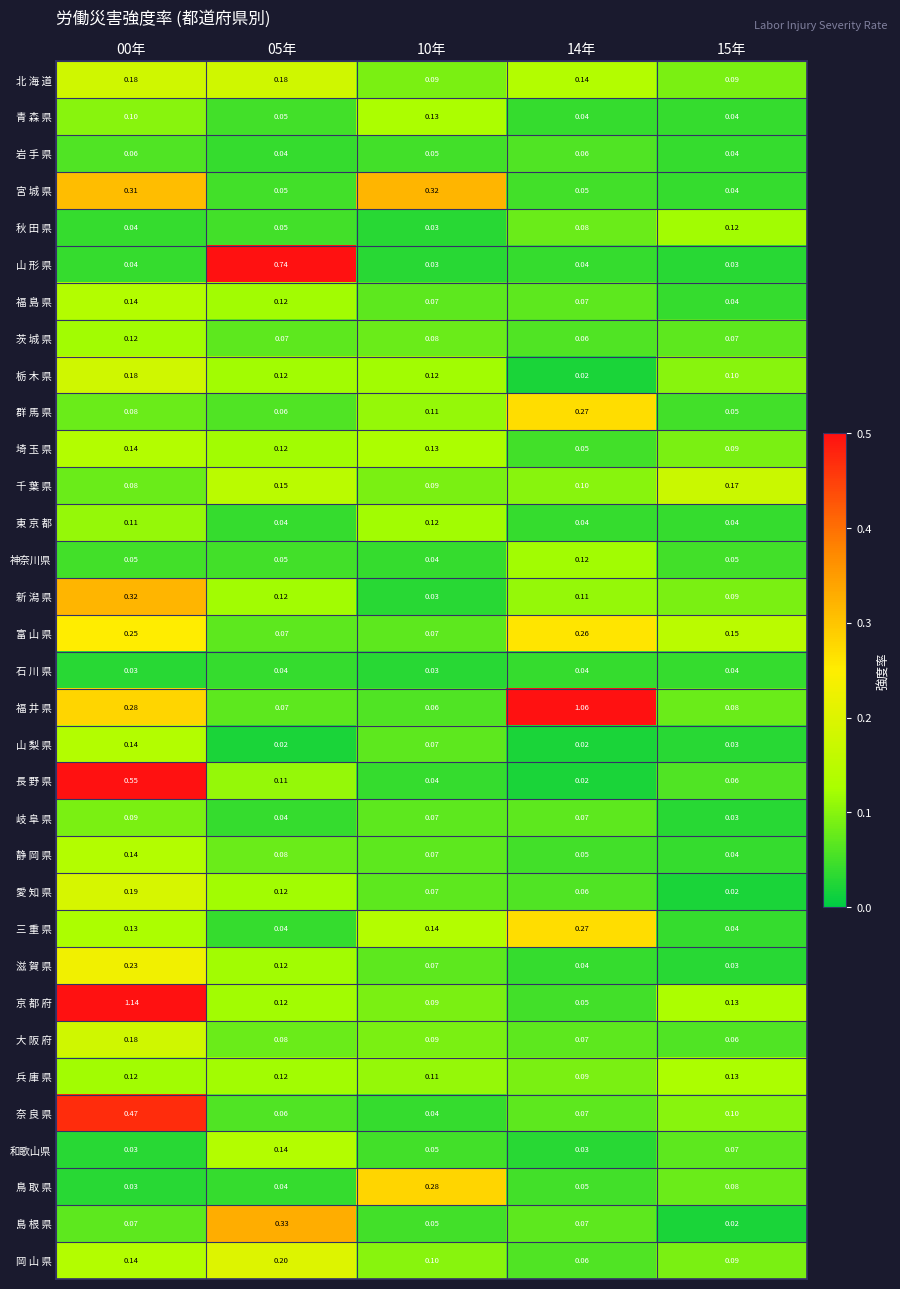

Which series has the largest total across all categories?

福 井 県